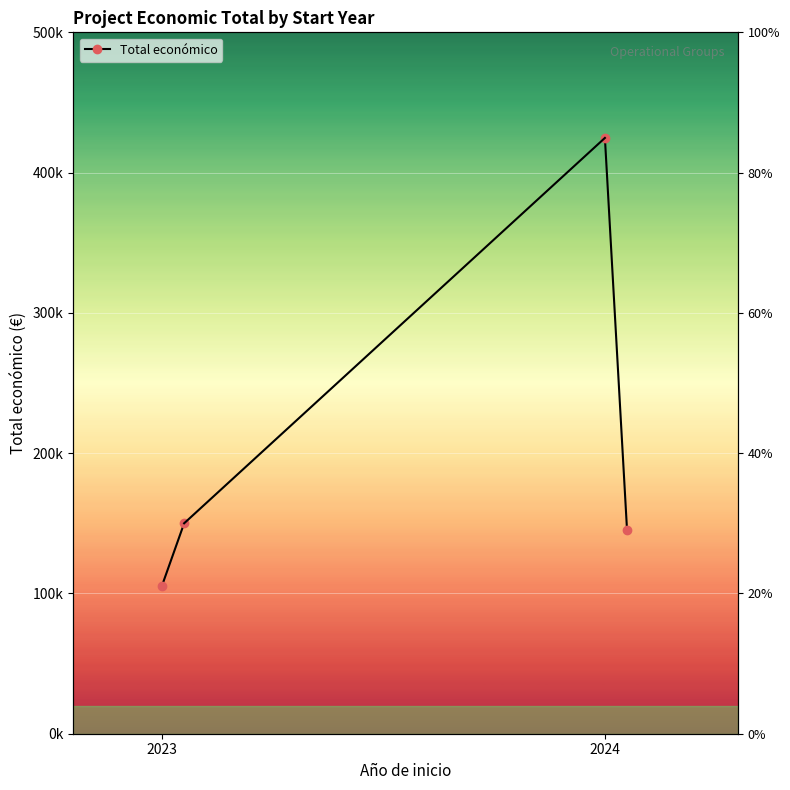

Read the value at 2023, to the nearest 100.

105500